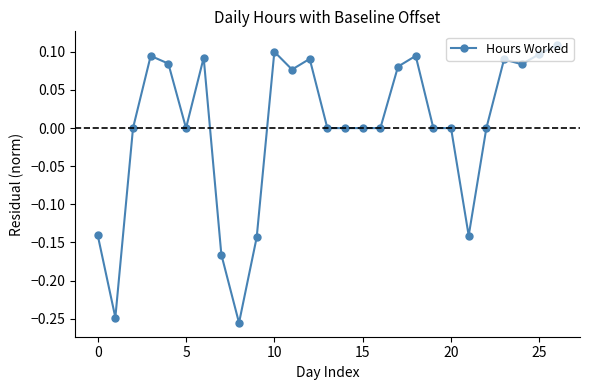

What is the difference between the second highest and second lowest values?

0.3